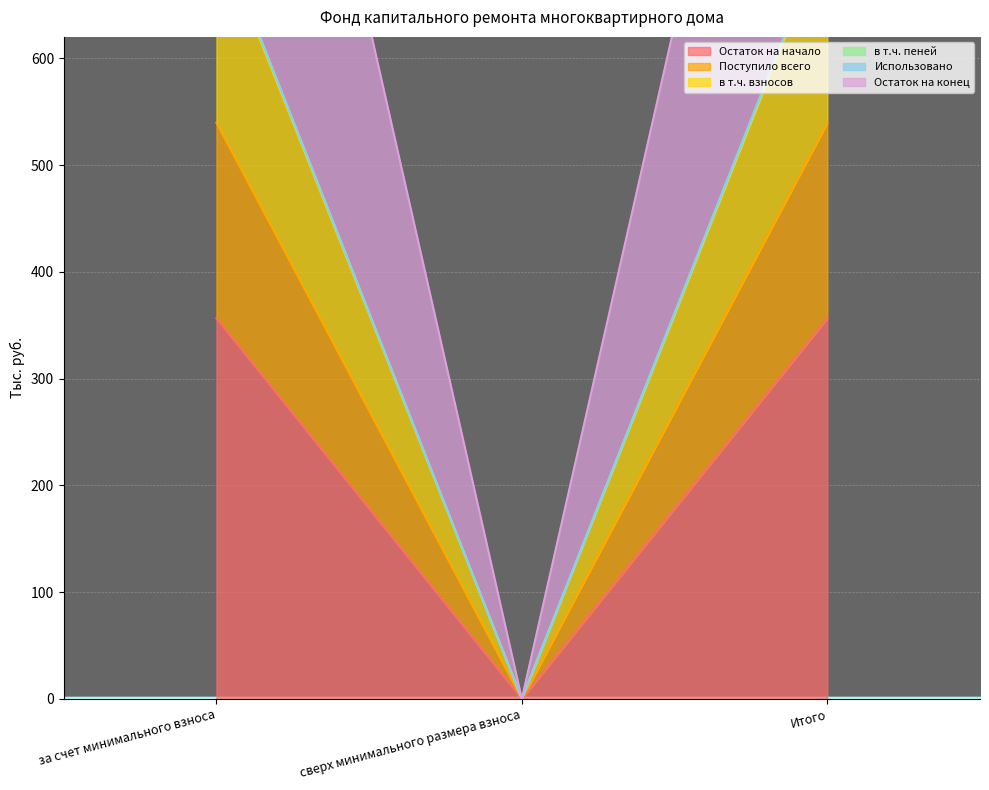

True or false: Остаток на начало has a value of 0.0 at сверх минимального размера взноса.

True